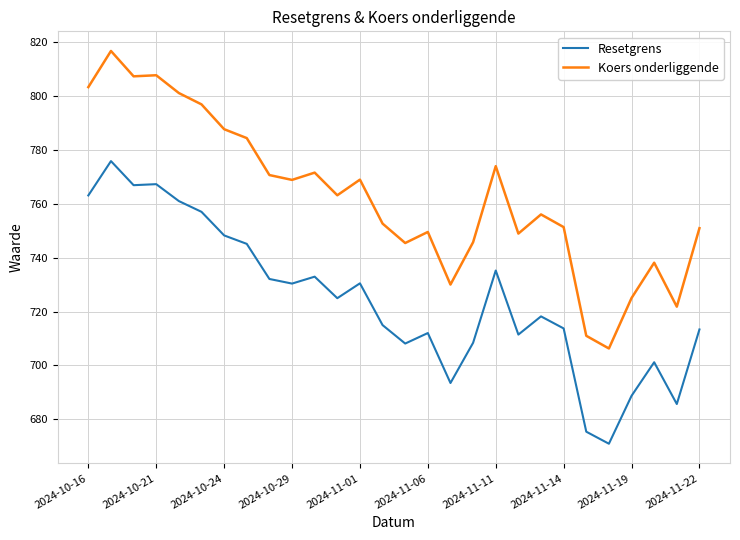

List the series in order of their peak value, highest first.

Koers onderliggende, Resetgrens